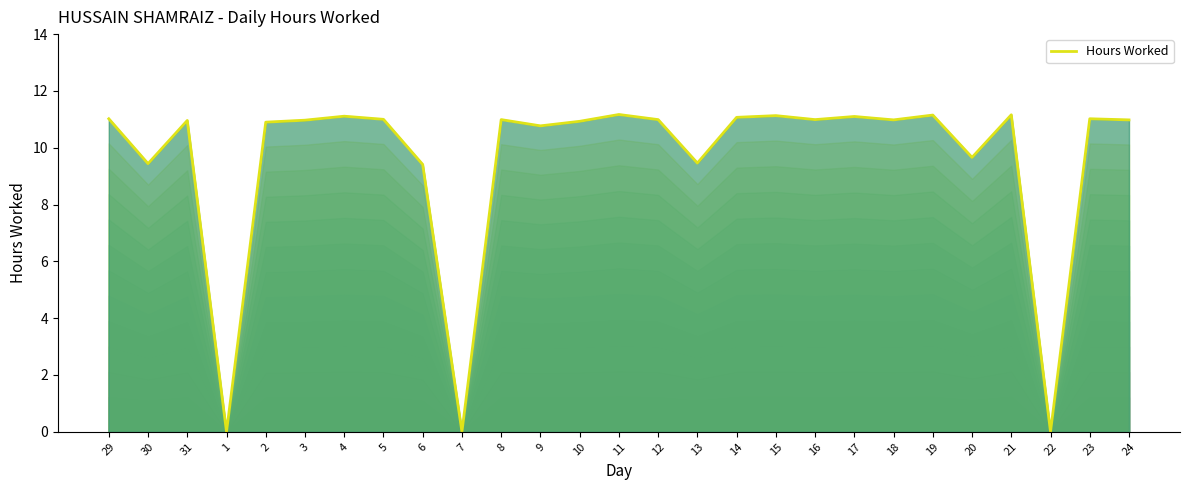

Read the value at 14.

11.1